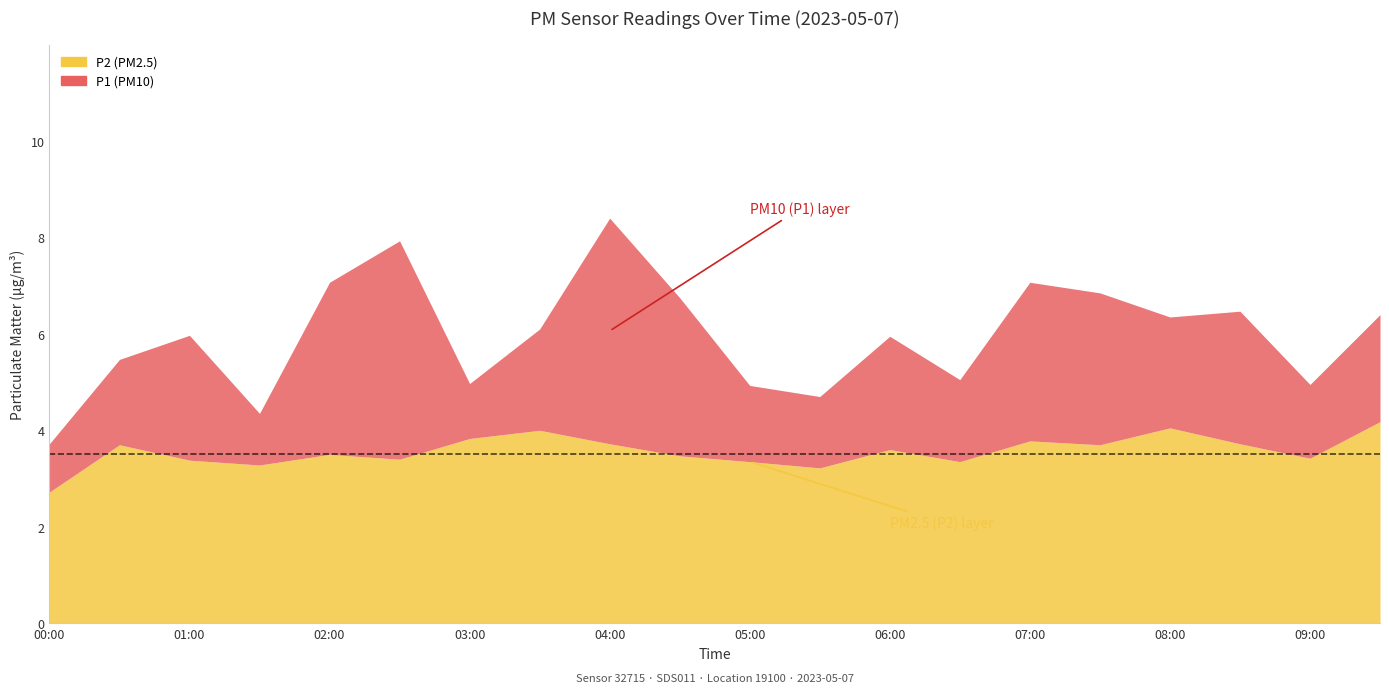

Reading left to right, what are all the values shown in this chart?

P1: 00:00=3.7	00:30=5.5	01:00=6.0	01:30=4.3	02:00=7.1	02:30=7.9	03:00=5.0	03:30=6.1	04:00=8.4	04:30=6.8	05:00=4.9	05:30=4.7	06:00=6.0	06:30=5.0	07:00=7.1	07:30=6.8	08:00=6.3	08:30=6.5	09:00=5.0	09:30=6.4
P2: 00:00=2.7	00:30=3.7	01:00=3.4	01:30=3.3	02:00=3.5	02:30=3.4	03:00=3.8	03:30=4.0	04:00=3.7	04:30=3.5	05:00=3.4	05:30=3.2	06:00=3.6	06:30=3.4	07:00=3.8	07:30=3.7	08:00=4.0	08:30=3.7	09:00=3.4	09:30=4.2